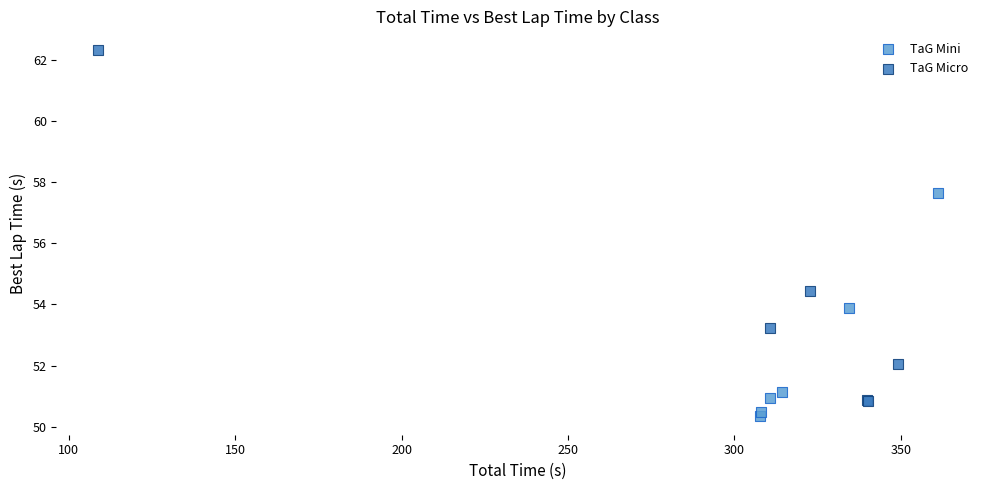

What are all the series names shown in the legend?

TaG Mini, TaG Micro